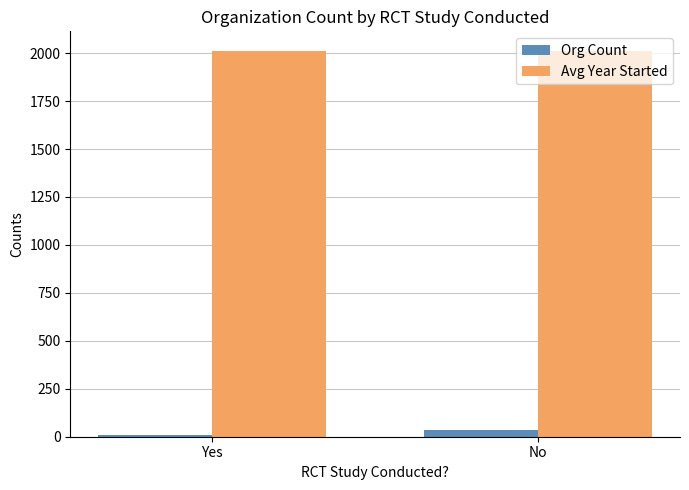

What is the sum of all Avg Year Started values?

4023